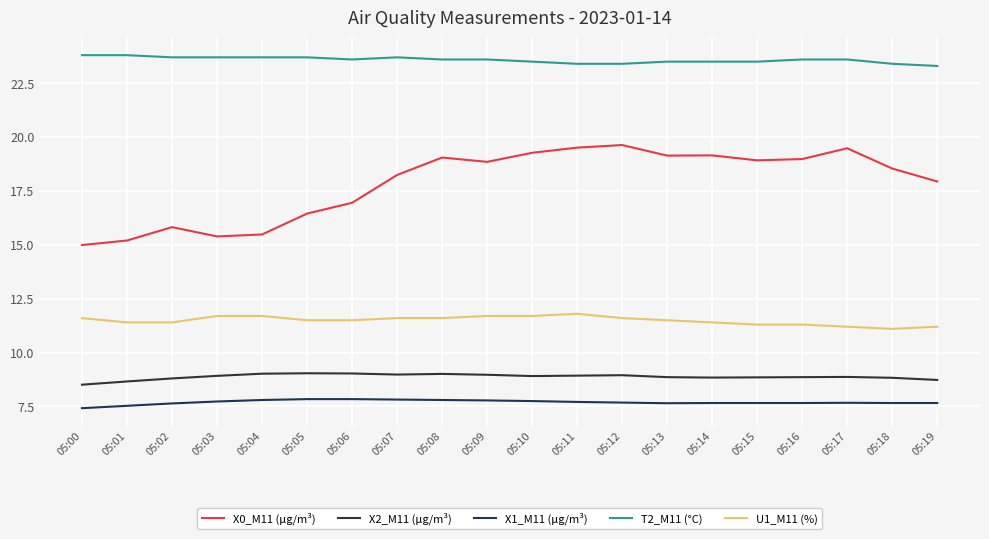

True or false: X0_M11 (μg/m³) and T2_M11 (°C) intersect in this chart.

False